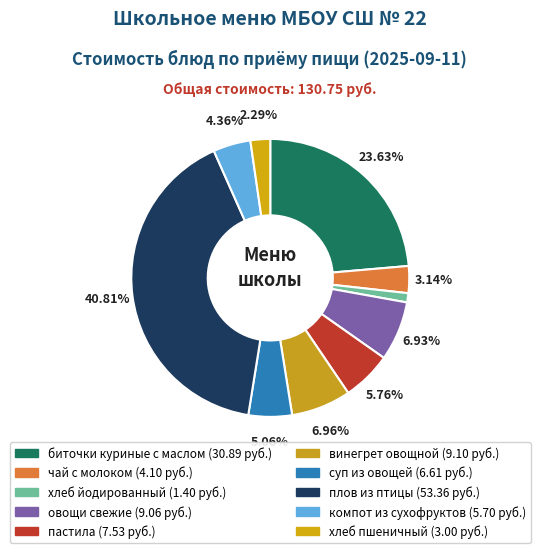

True or false: биточки куриные с маслом accounts for 17% of the total.

False